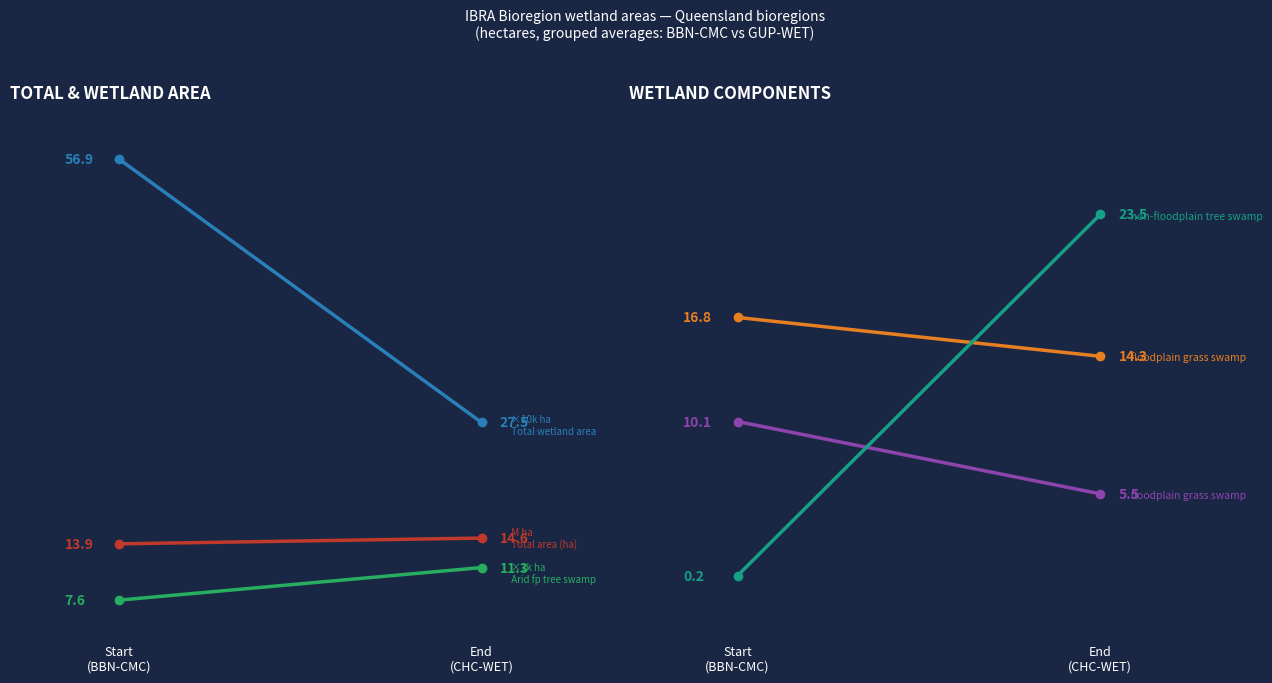

Which label corresponds to the largest value in the chart?

Start
(BBN-CMC)